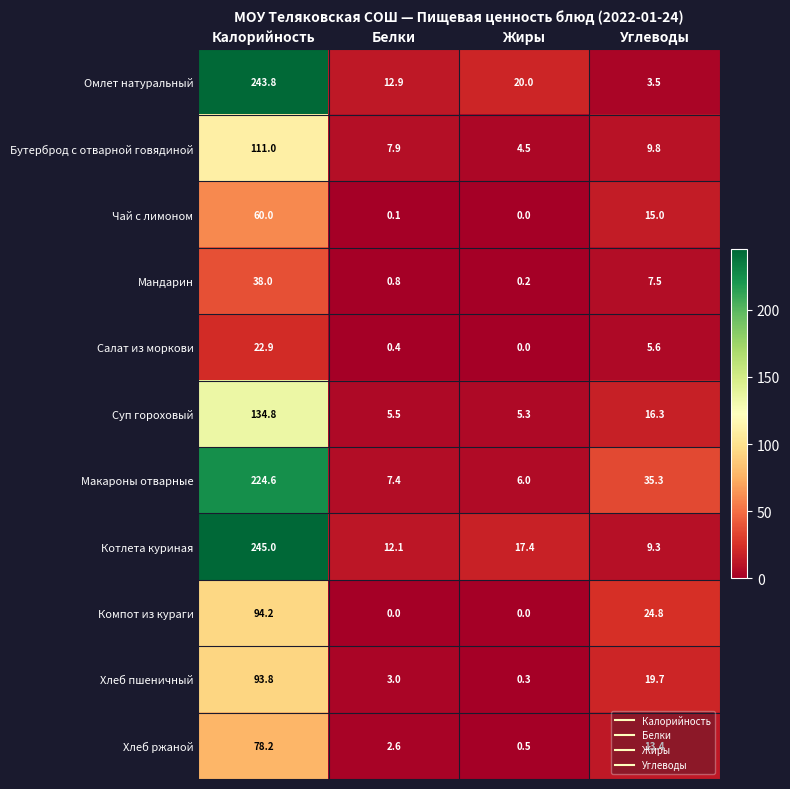

Is it true that Хлеб ржаной equals 2.6 at Белки?

True